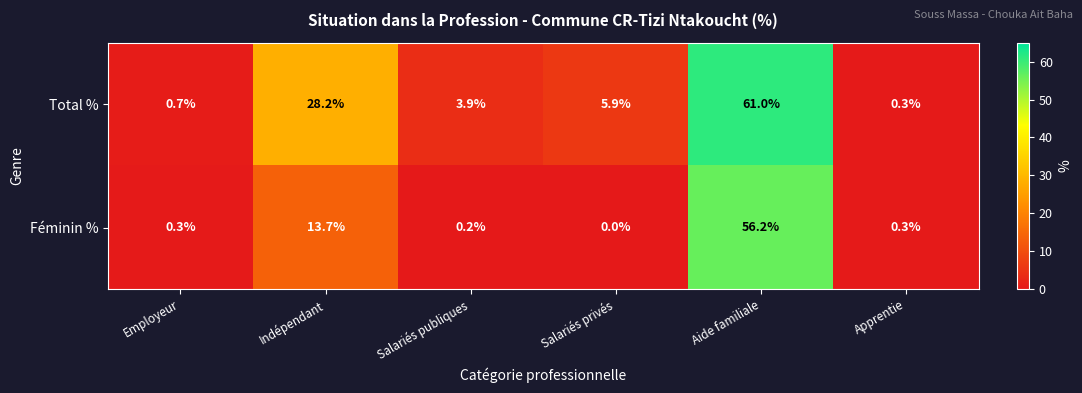

What is the approximate value of Total % at Indépendant?

28.2